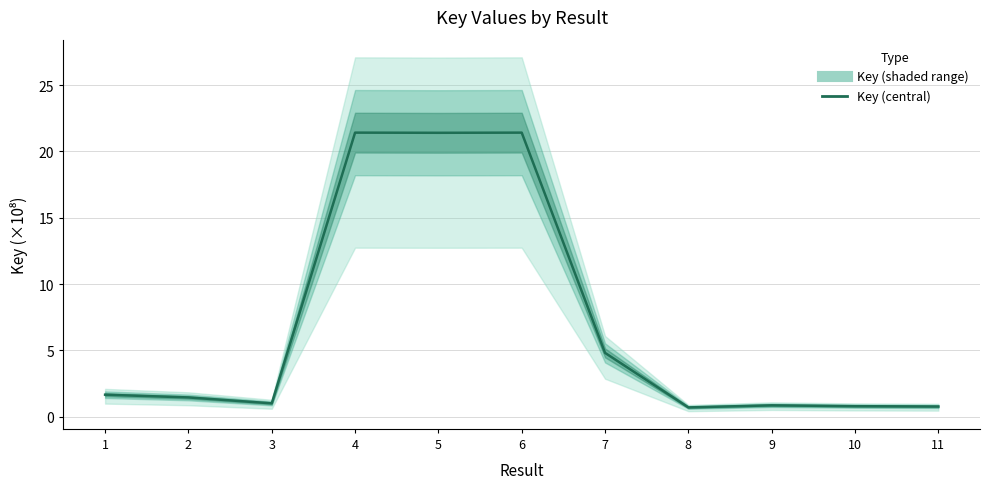

Count the number of categories in the chart.

11